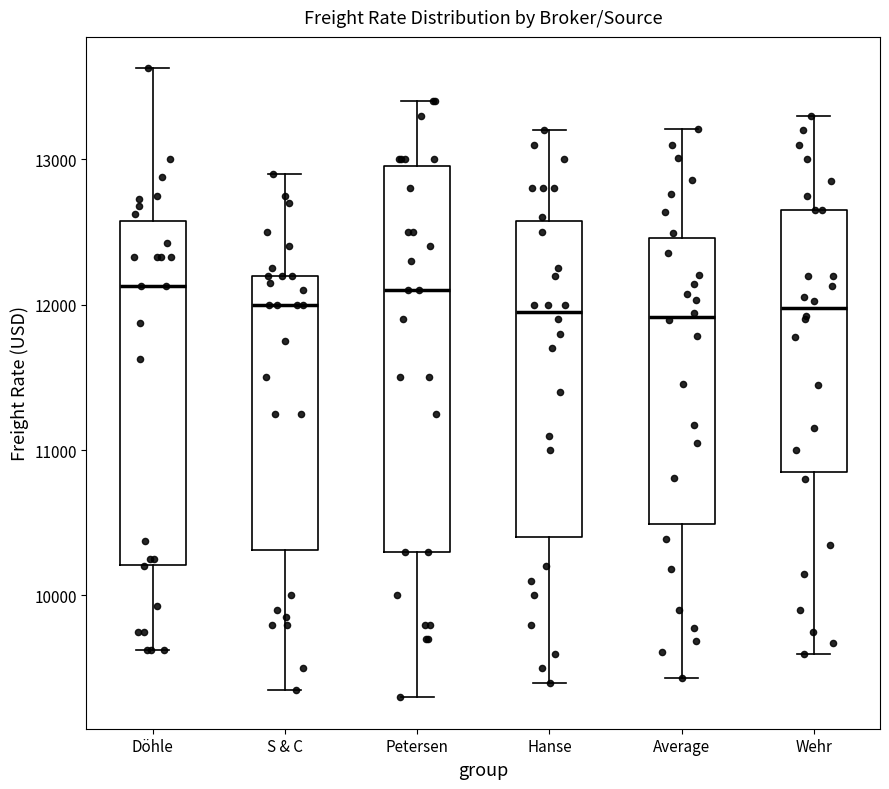

Which box is the tallest, from its lower edge to its upper edge?

Petersen